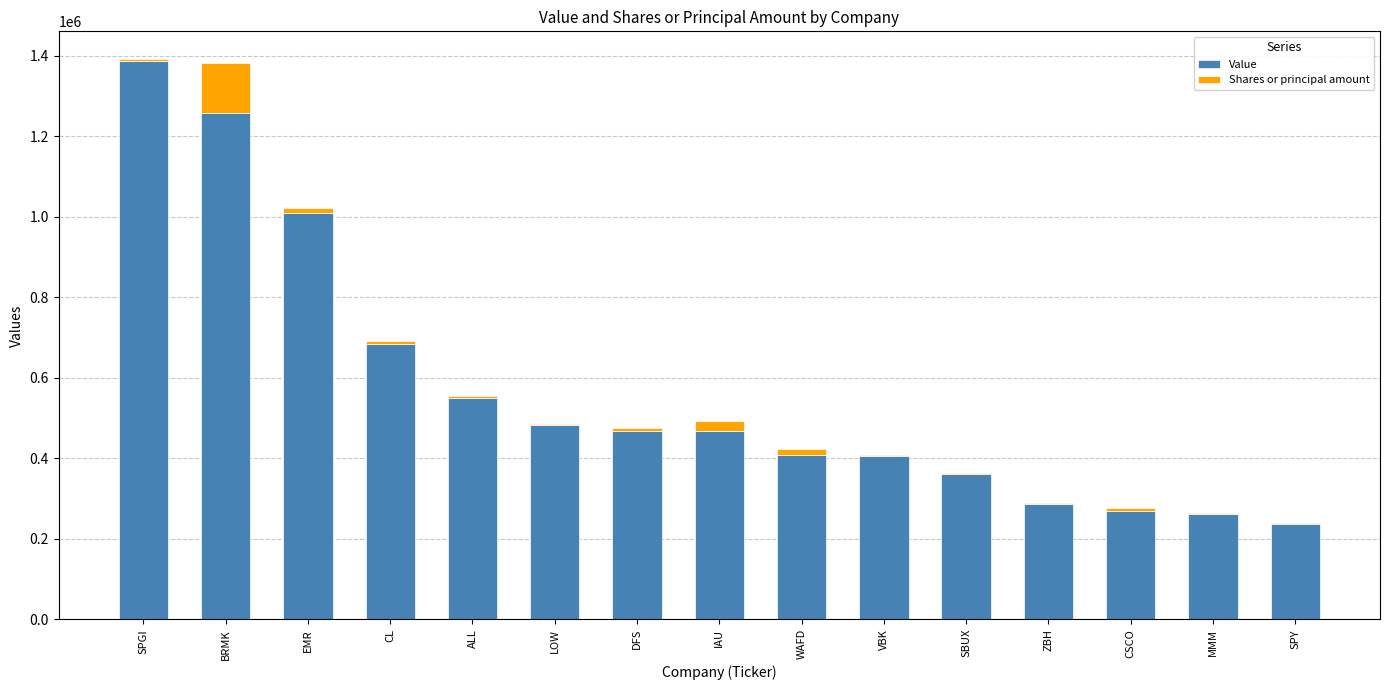

What is the highest value of the Value series?

1387000